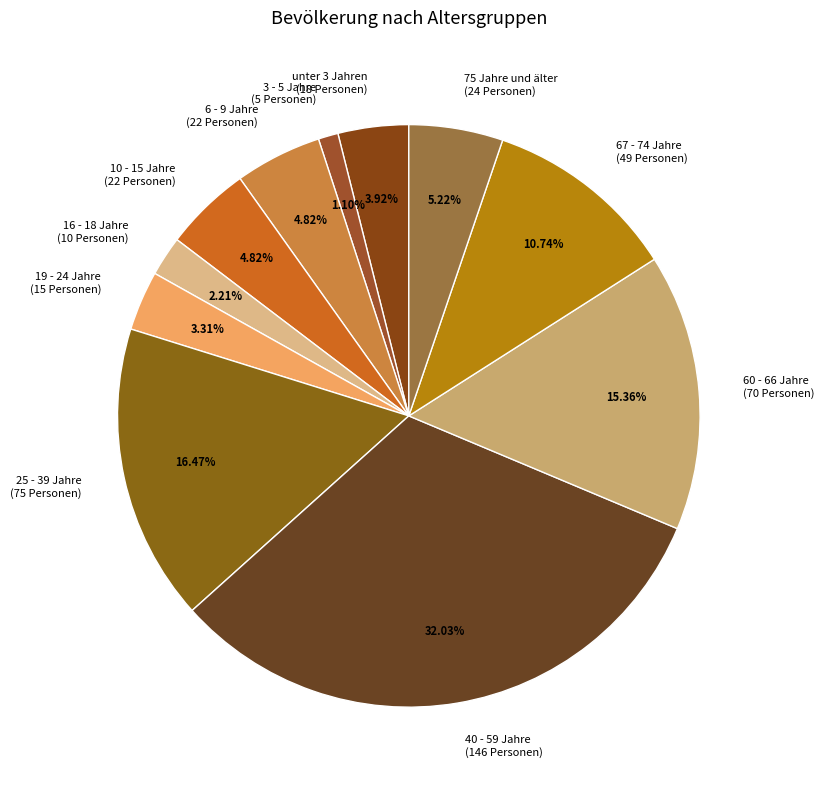

Do 75 Jahre und älter and 25 - 39 Jahre together represent more than half of the pie?

No